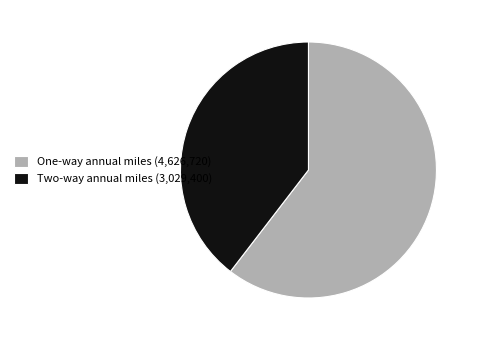

Is it true that One-way annual miles is 74% of the pie?

False